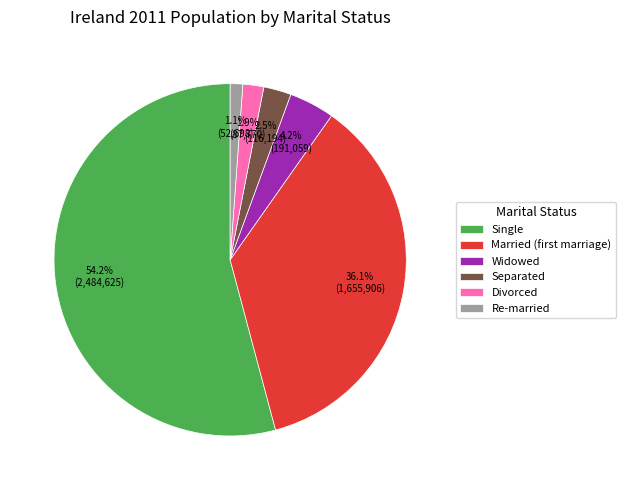

Which category has the smallest portion of the pie?

Re-married